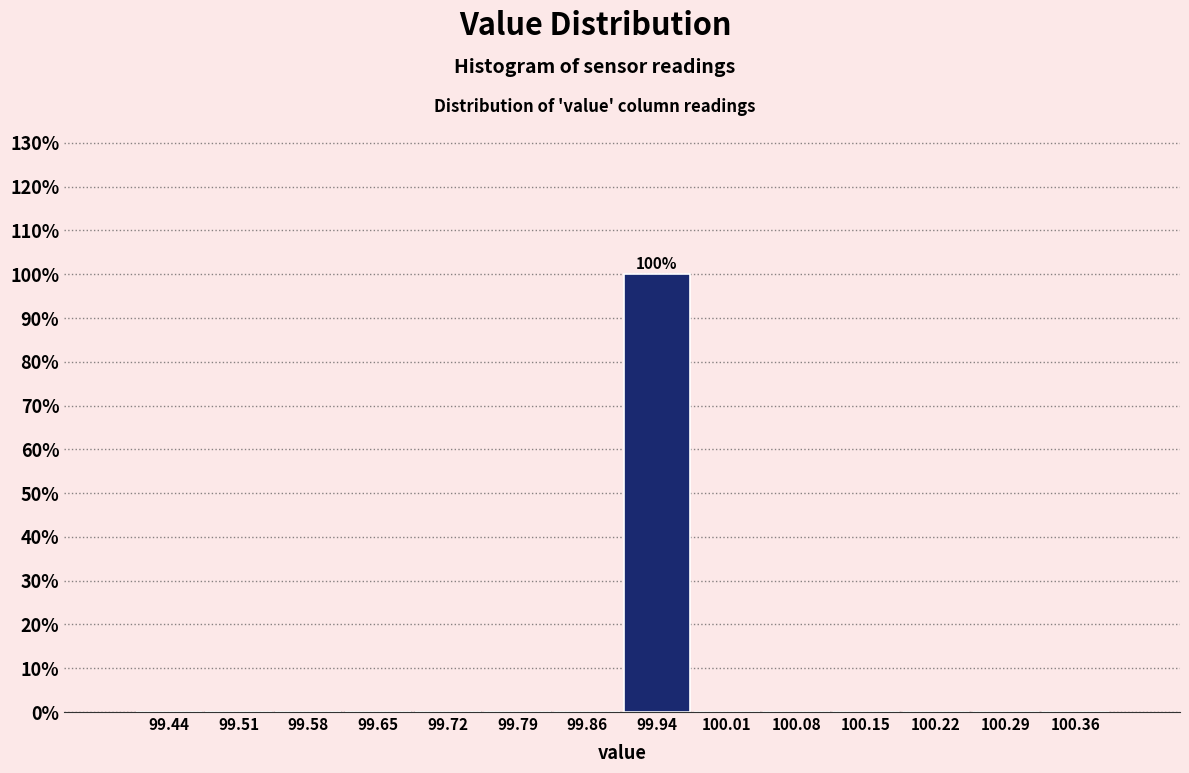

Which range on the x-axis has the tallest bar?

99.90 to 99.97